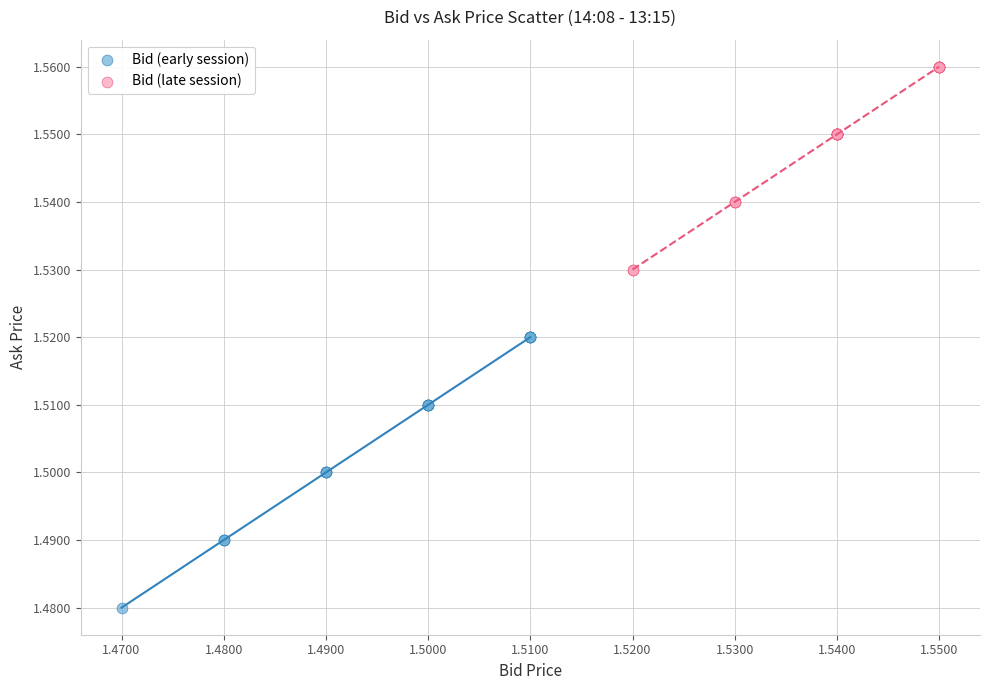

Which series has the widest spread of Y values?

Bid (early session)